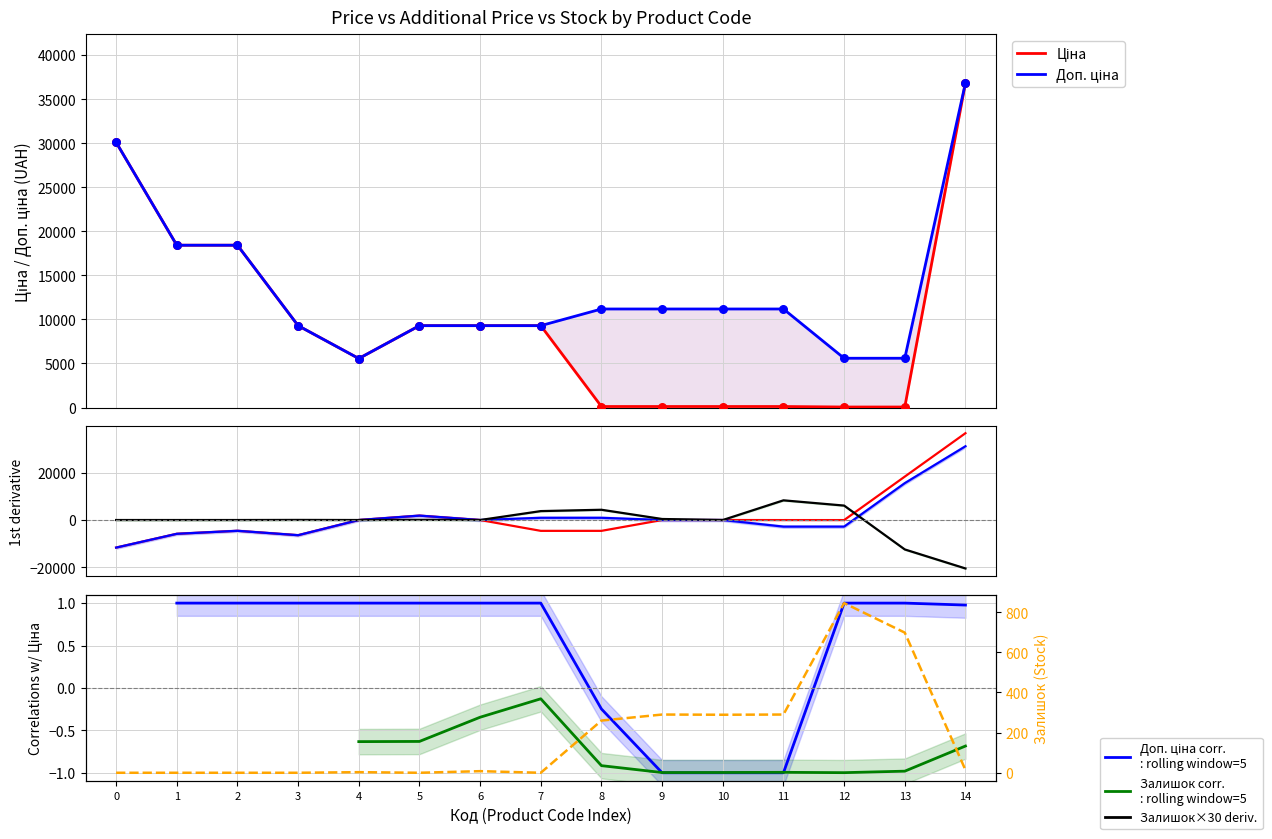

Which series reaches the minimum Y coordinate?

Залишок